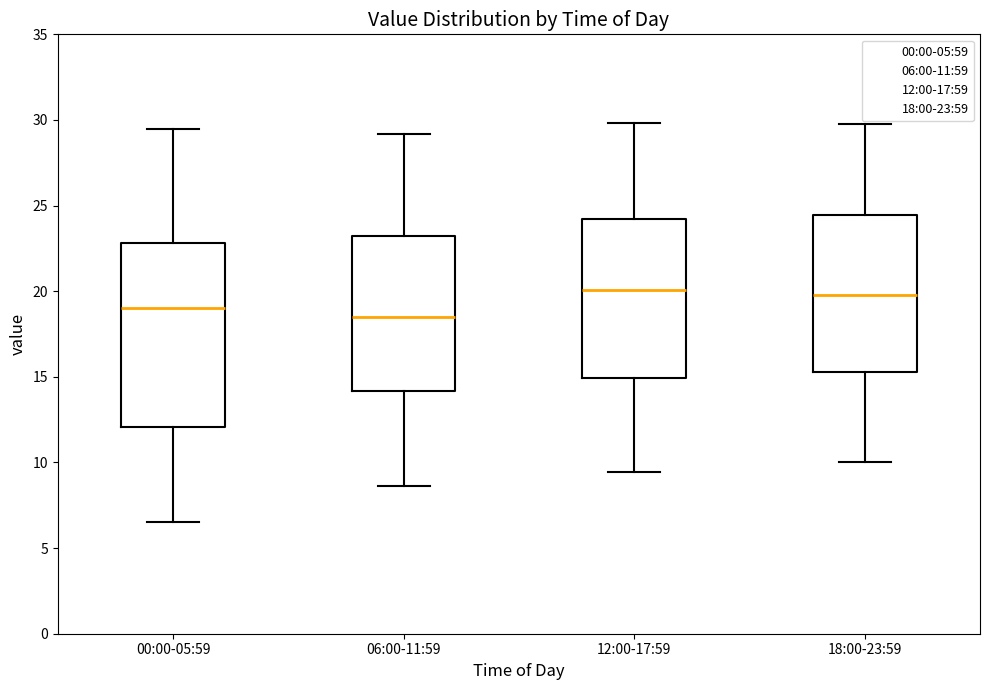

Reading left to right, read every box against the y-axis: the position of its median line, the range the box covers, and the ends of its whiskers. The values are not printed on the chart, so give them approximately, as read against the axis.

00:00-05:59: median 19.0, box 12.0 to 23.0, whiskers 6.5 to 29.5
06:00-11:59: median 18.5, box 14.0 to 23.0, whiskers 8.5 to 29.0
12:00-17:59: median 20.0, box 15.0 to 24.0, whiskers 9.5 to 30.0
18:00-23:59: median 20.0, box 15.5 to 24.5, whiskers 10.0 to 30.0